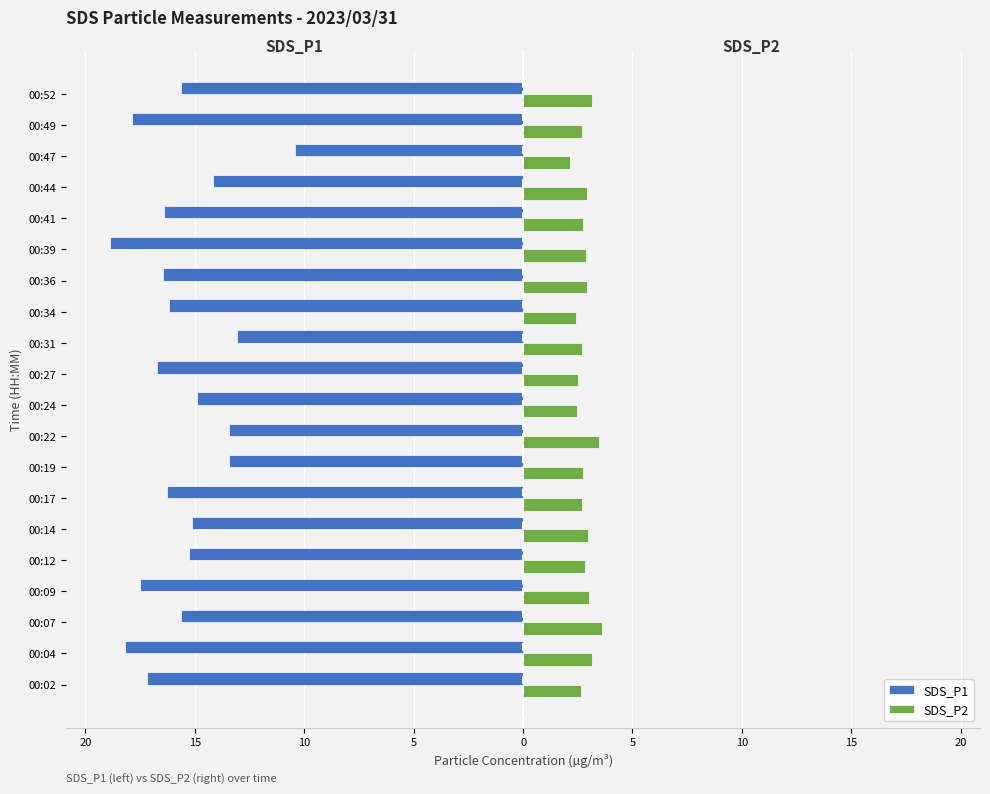

What are all the series names shown in the legend?

SDS_P1, SDS_P2